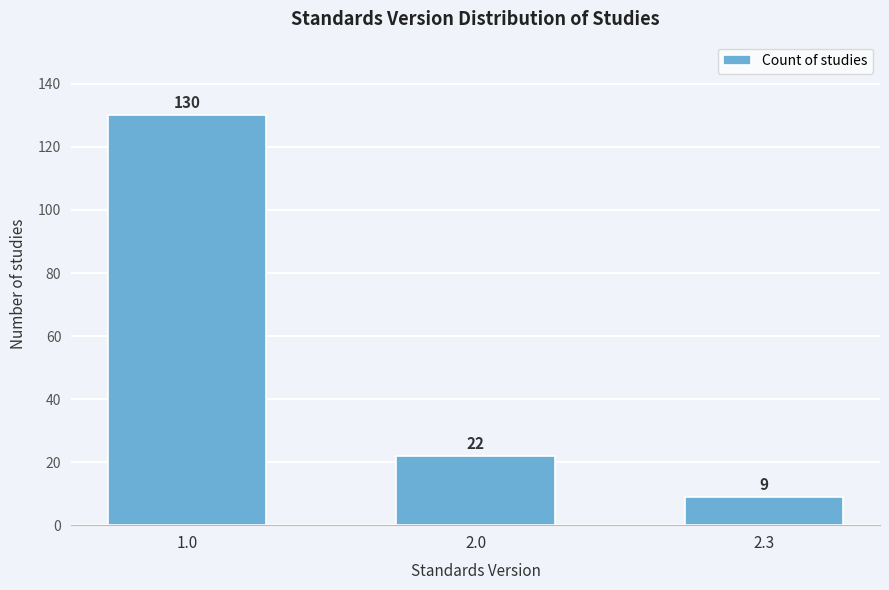

Reading left to right, transcribe all the data shown in this chart.

1.0=130	2.0=22	2.3=9